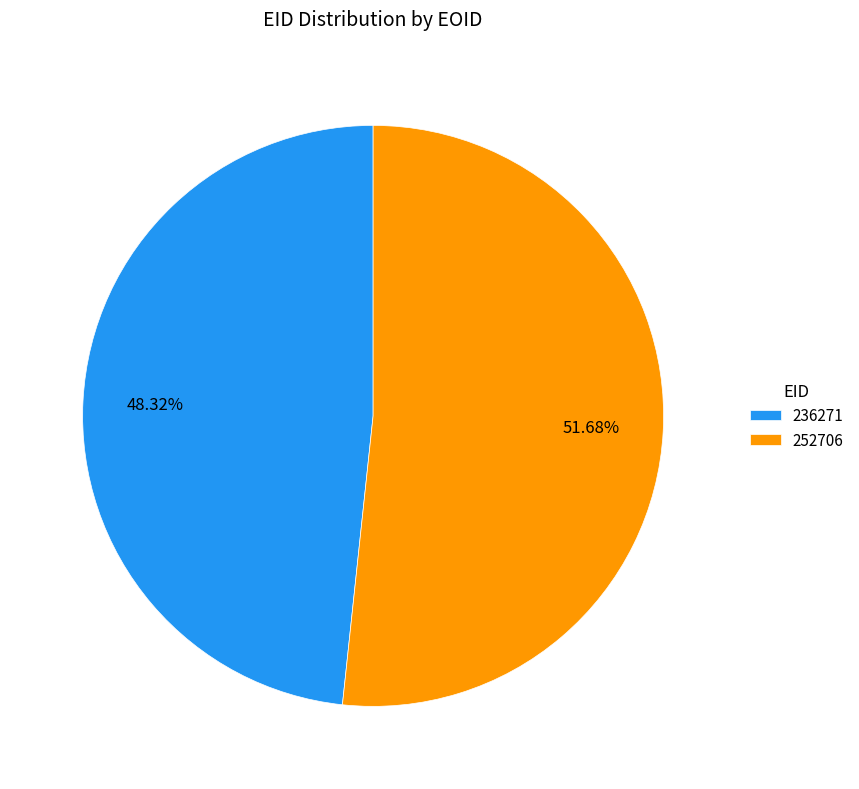

Is there any slice that represents more than half of the pie?

Yes